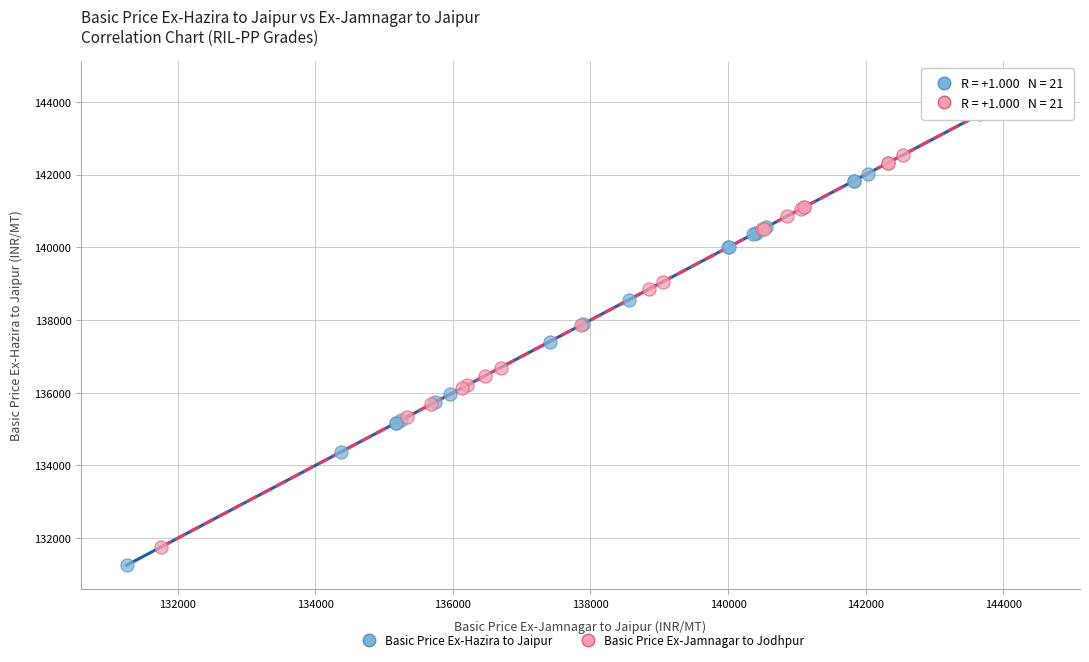

Which series reaches the maximum Y coordinate?

Basic Price Ex-Jamnagar to Jodhpur